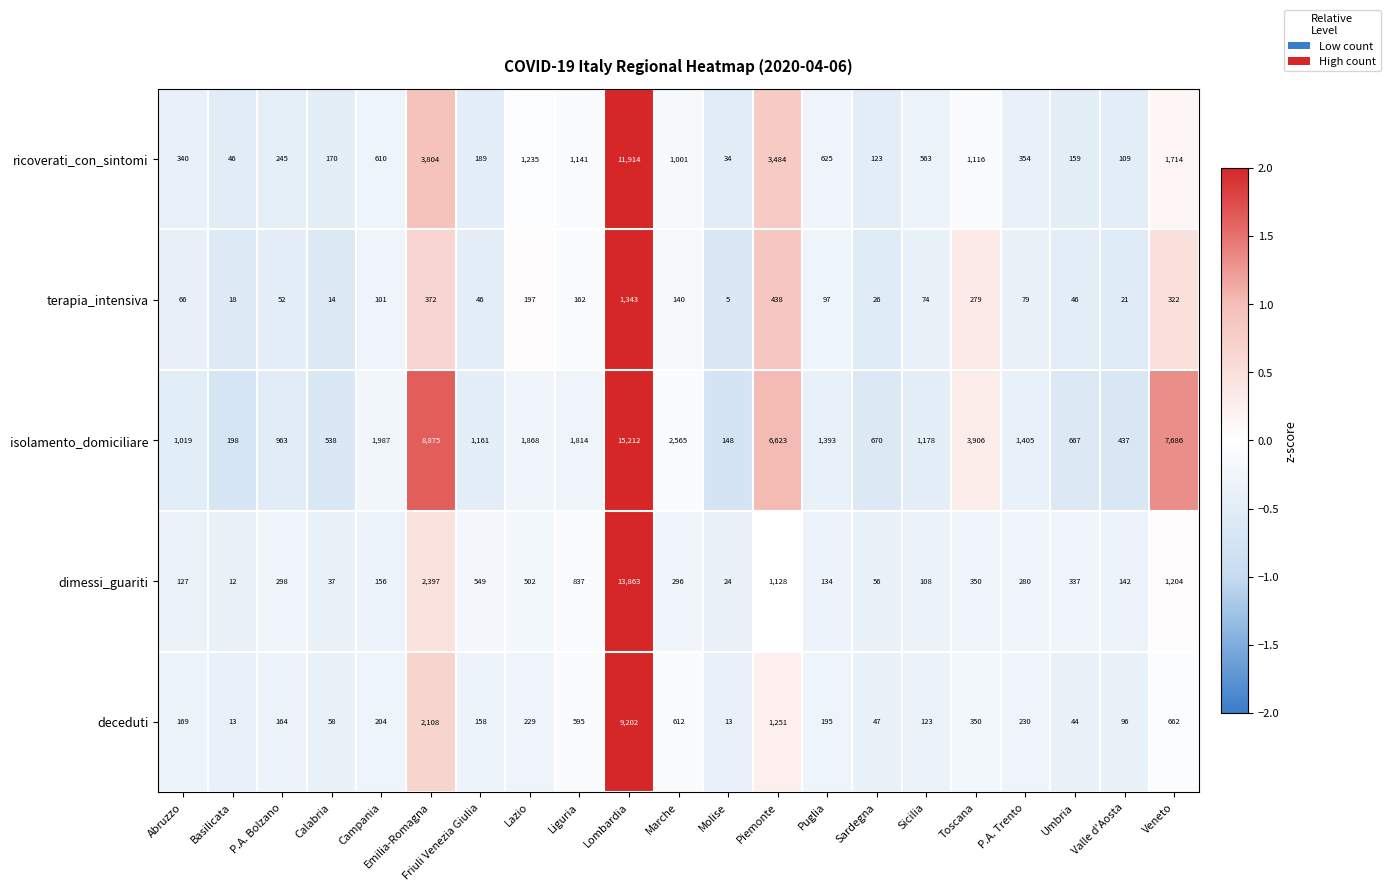

At how many categories does at least one series exceed 2037?

6